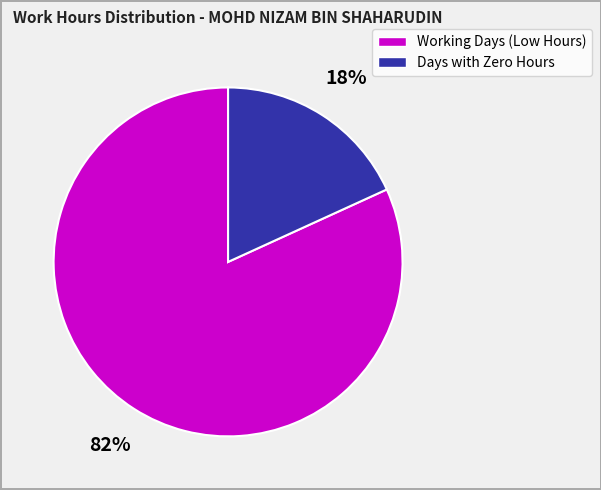

To the nearest percent, what is the difference between the largest and smallest slice percentages?

64%